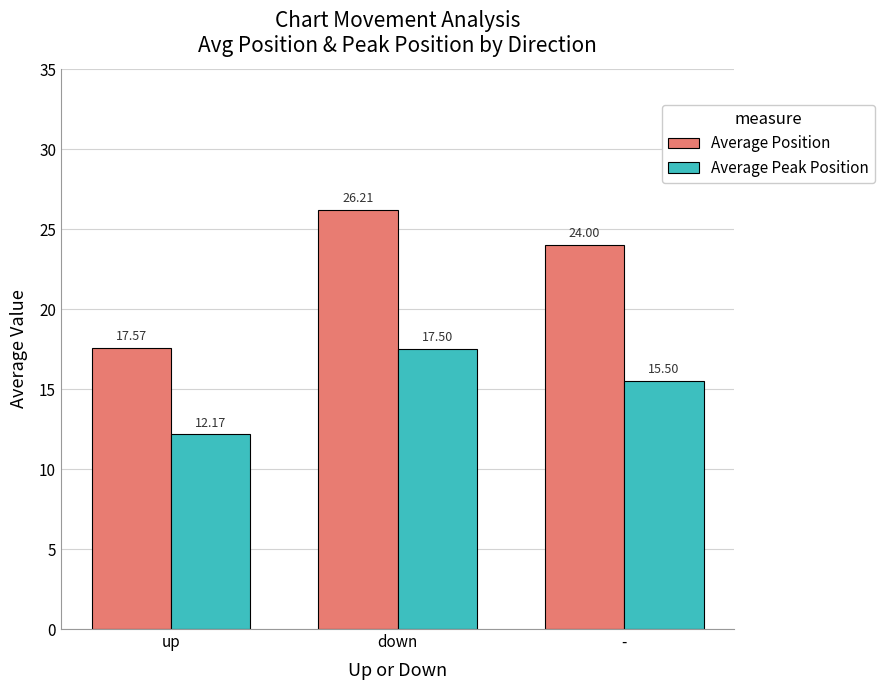

What value does the Average Peak Position series have at down?

17.5